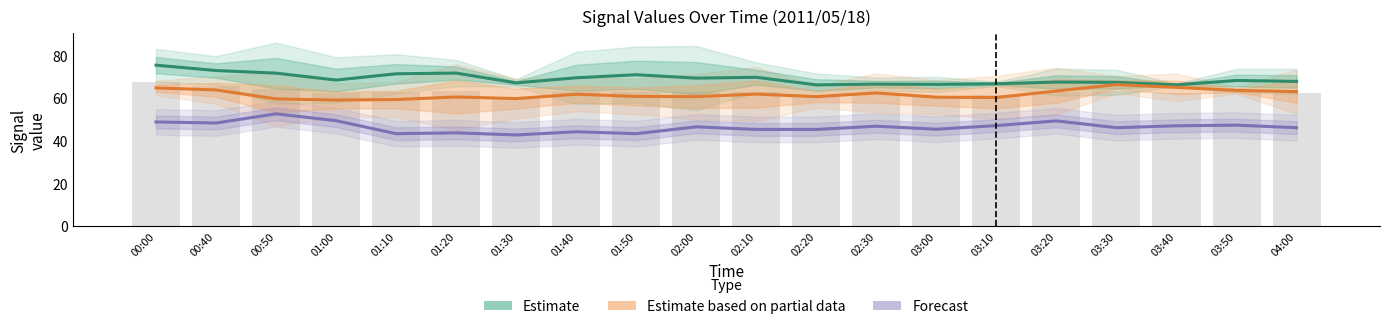

True or false: Forecast has a value of 43.2 at 01:50.

True